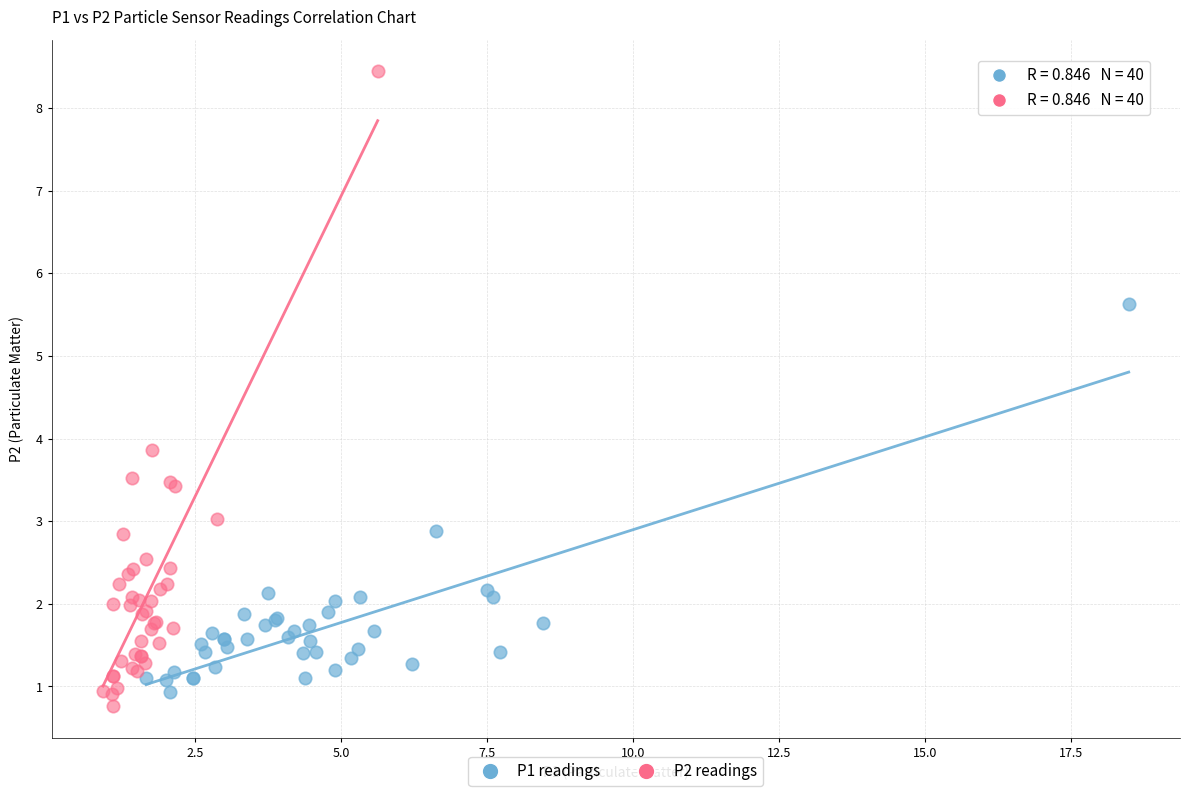

Which series reaches the maximum Y coordinate?

P2 readings